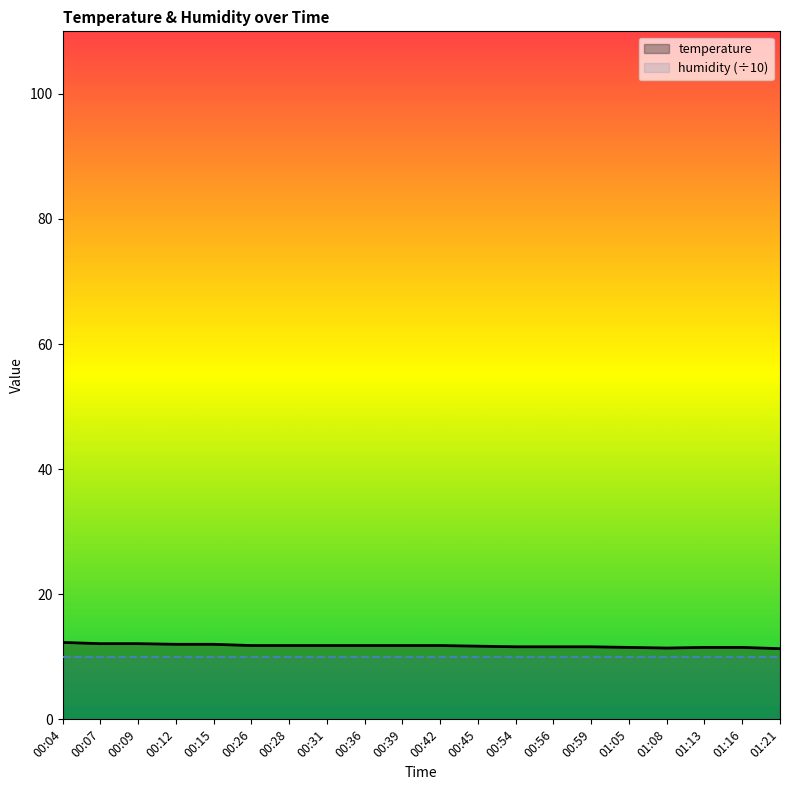

What is the maximum value shown in the chart?

12.3